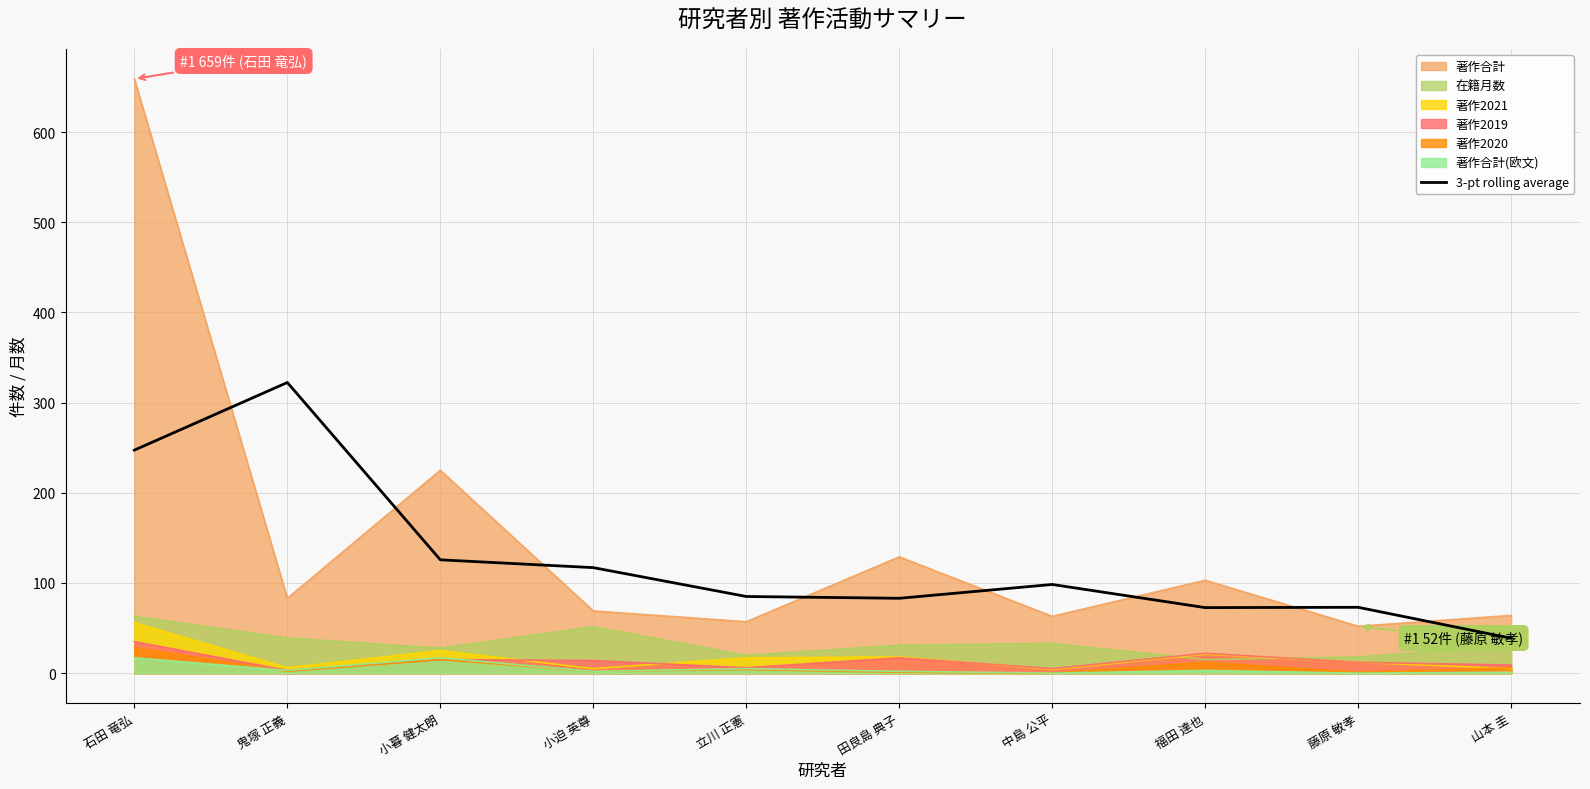

Which series has the widest spread of values?

著作合計